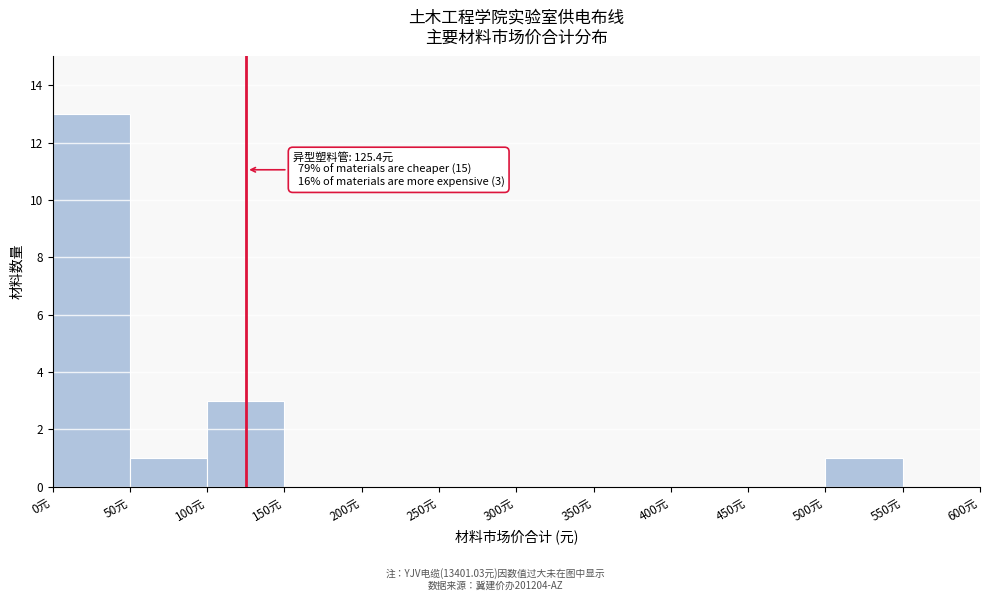

Over which range of the x-axis is the bar tallest?

0 to 50